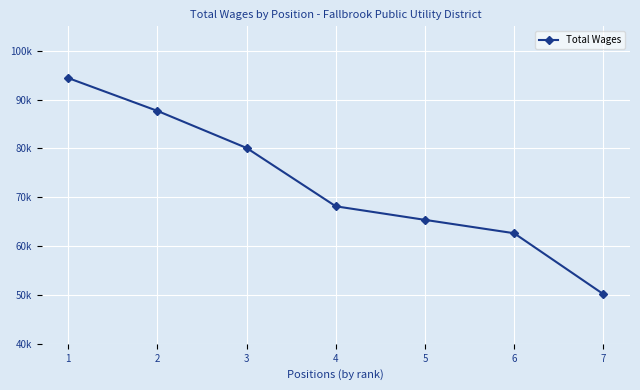

What is the difference between the values at 5 and 4?

2775